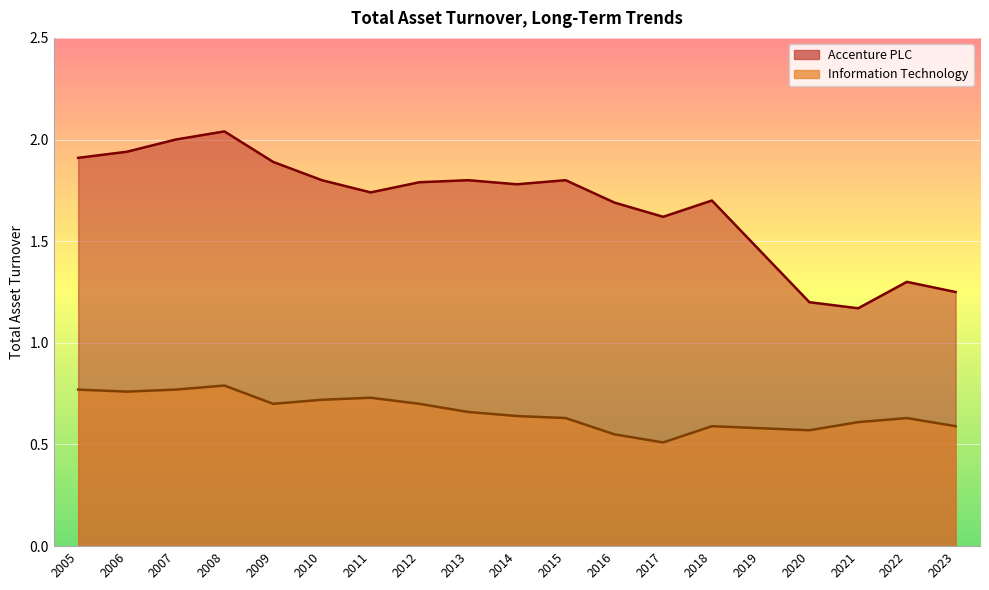

What is the maximum value shown in the chart?

2.0